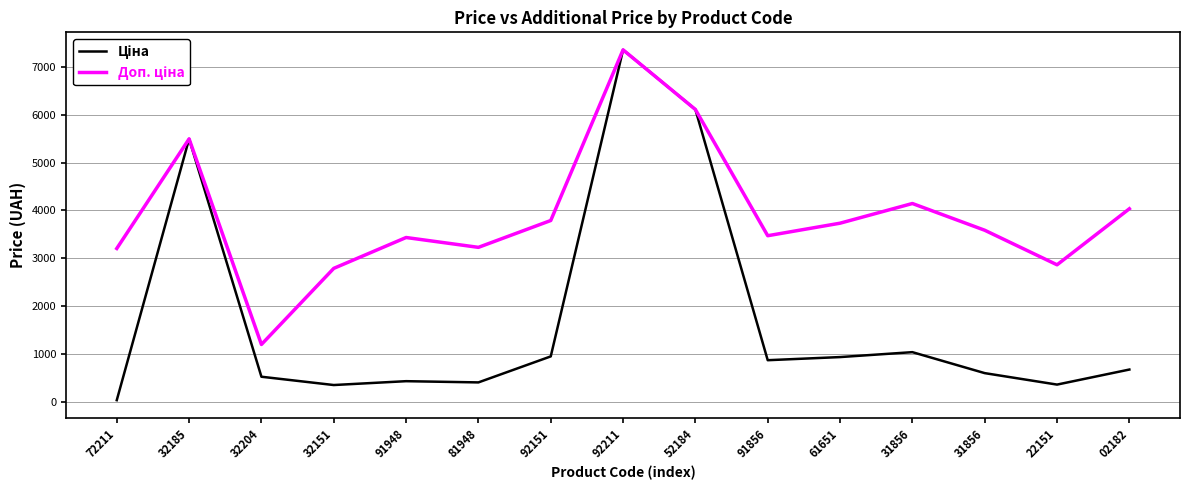

Does the chart have visible grid lines?

Yes